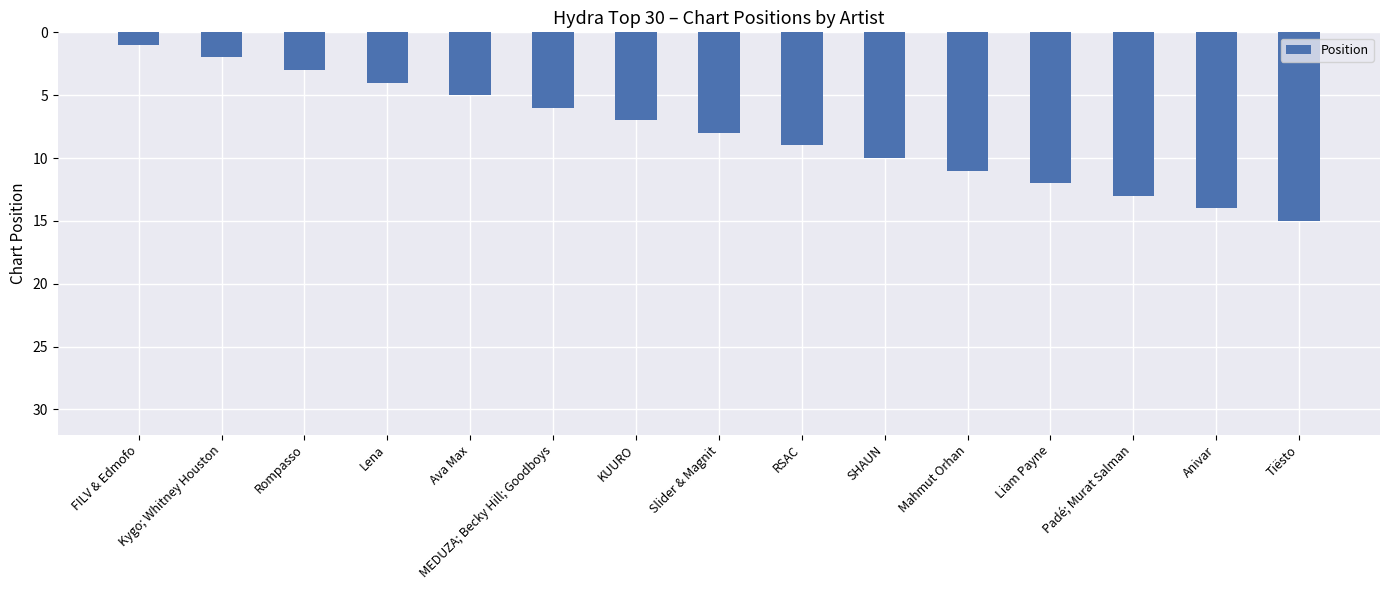

Rank the categories by value from highest to lowest.

Tiësto, Anivar, Padé; Murat Salman, Liam Payne, Mahmut Orhan, SHAUN, RSAC, Slider & Magnit, KUURO, MEDUZA; Becky Hill; Goodboys, Ava Max, Lena, Rompasso, Kygo; Whitney Houston, FILV & Edmofo